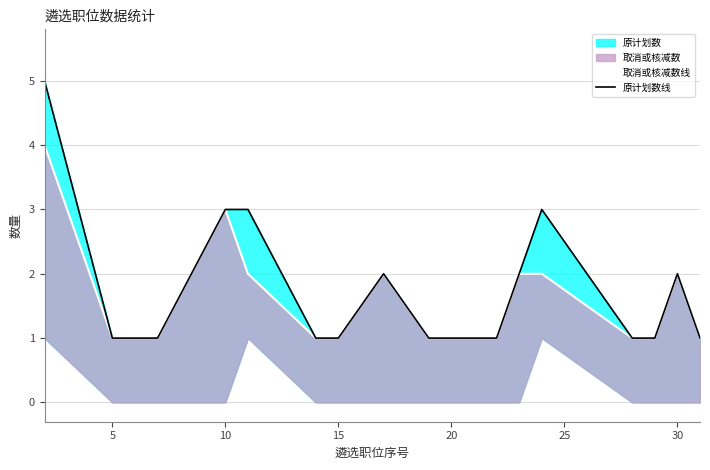

True or false: 原计划数线 has more than 1 points higher than both neighbors.

True